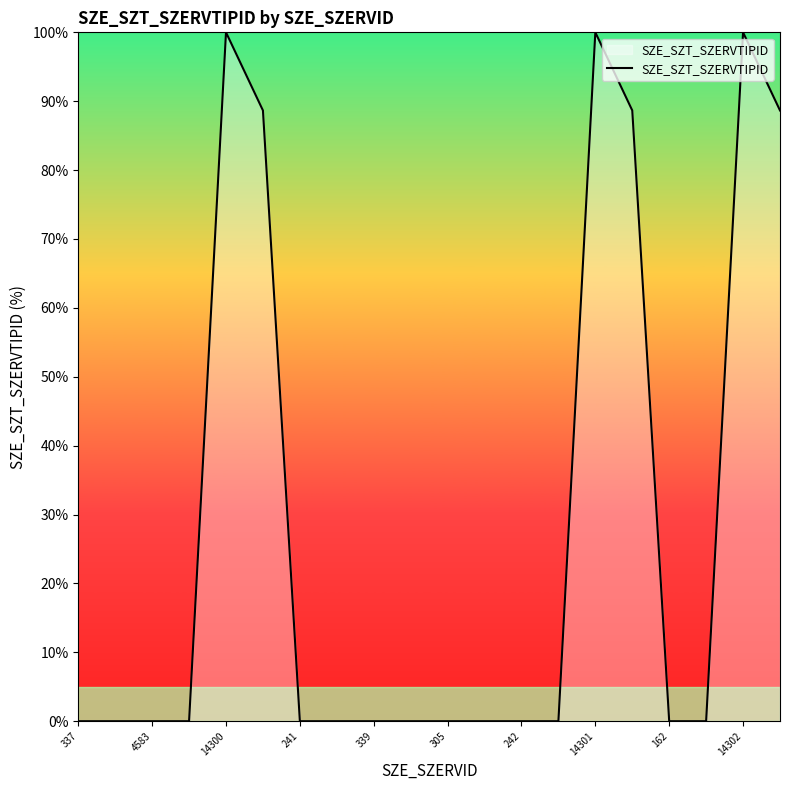

What is the difference between the maximum and minimum values?

100.0